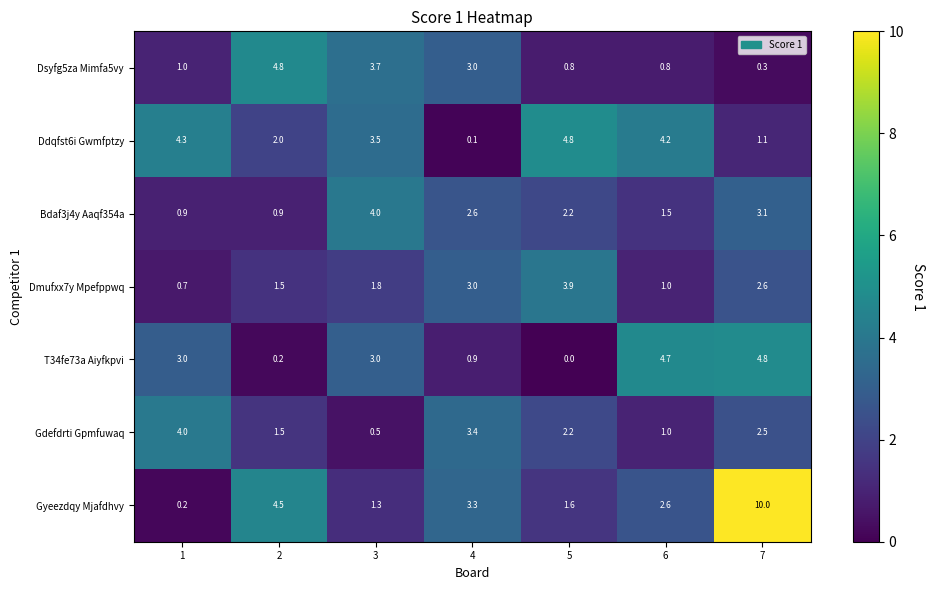

Rank the series at 7 from highest to lowest value.

Gyeezdqy Mjafdhvy, T34fe73a Aiyfkpvi, Bdaf3j4y Aaqf354a, Dmufxx7y Mpefppwq, Gdefdrti Gpmfuwaq, Ddqfst6i Gwmfptzy, Dsyfg5za Mimfa5vy